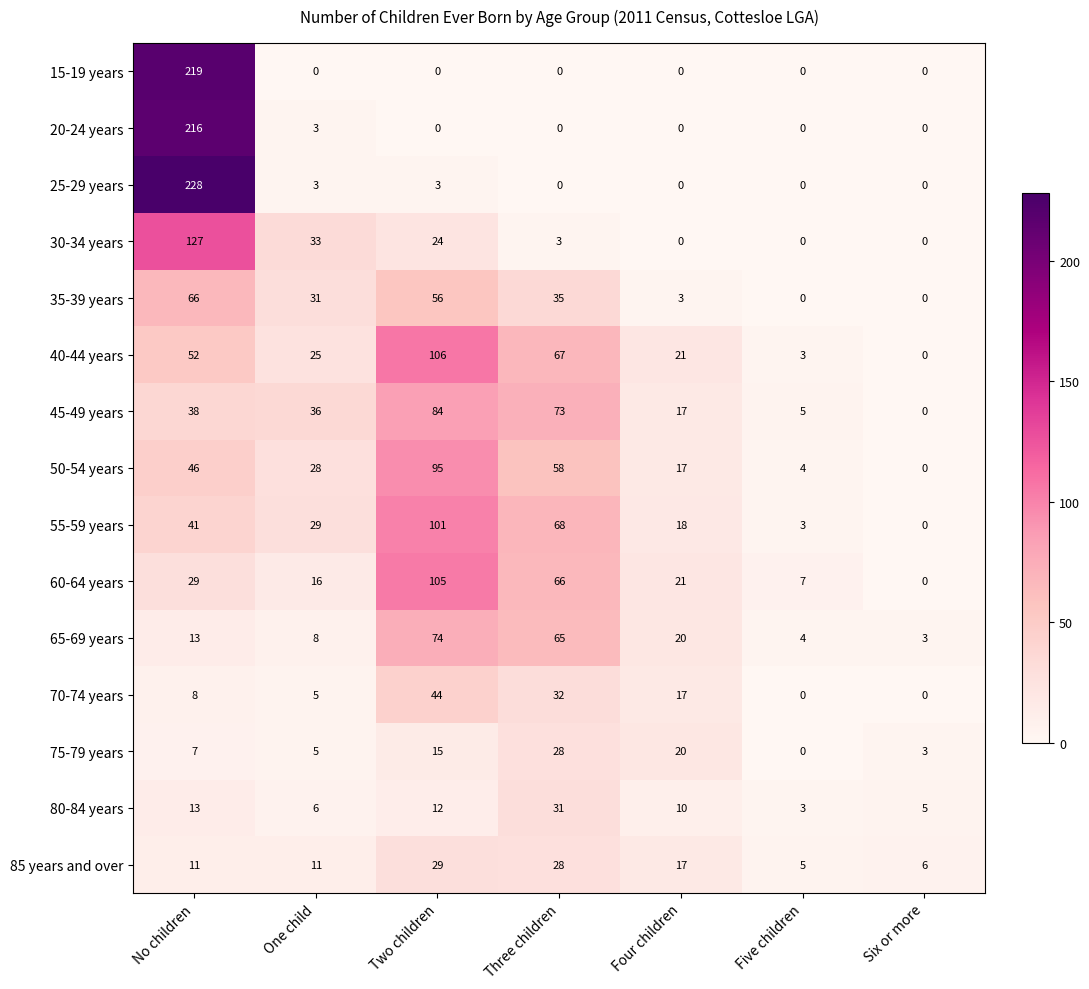

Which series changed the most between Four children and Five children?

75-79 years